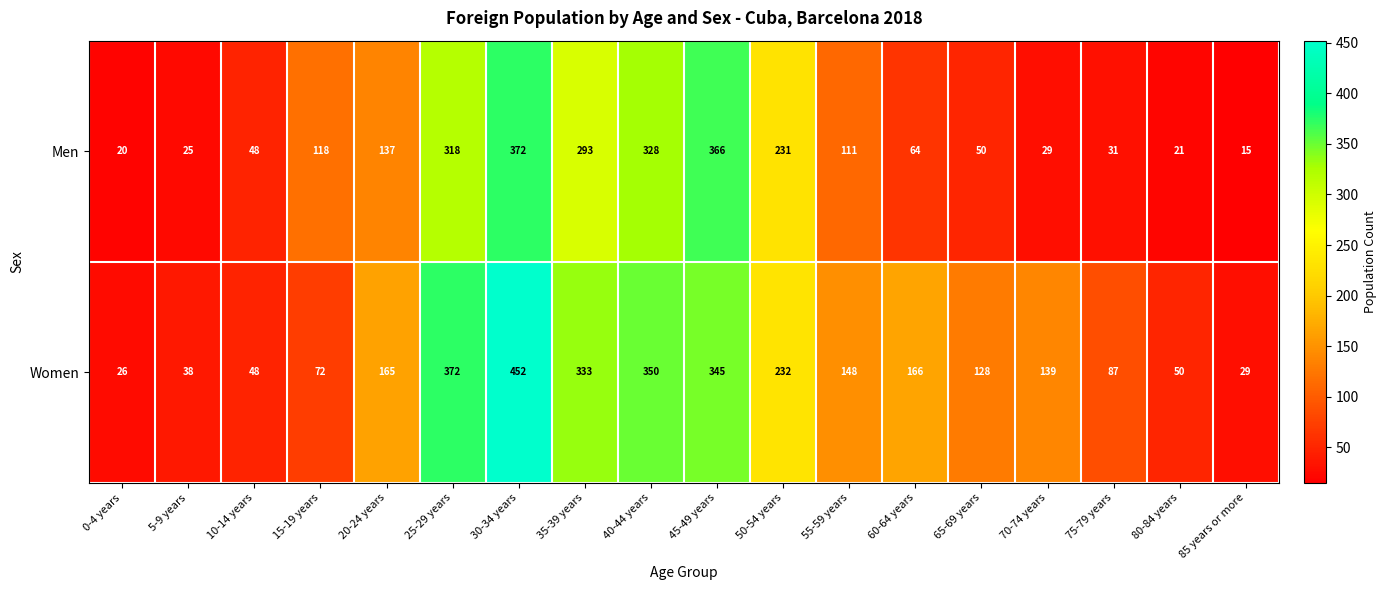

The value of Women at 40-44 years is 350. True or false?

True